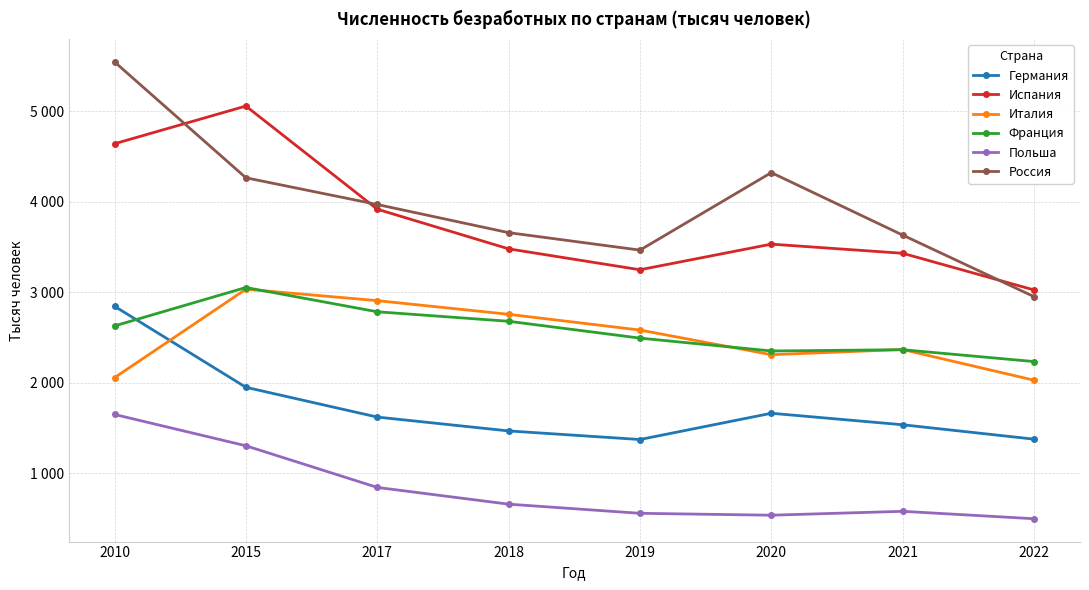

Rank the categories by Италия value from highest to lowest.

2015, 2017, 2018, 2019, 2021, 2020, 2010, 2022